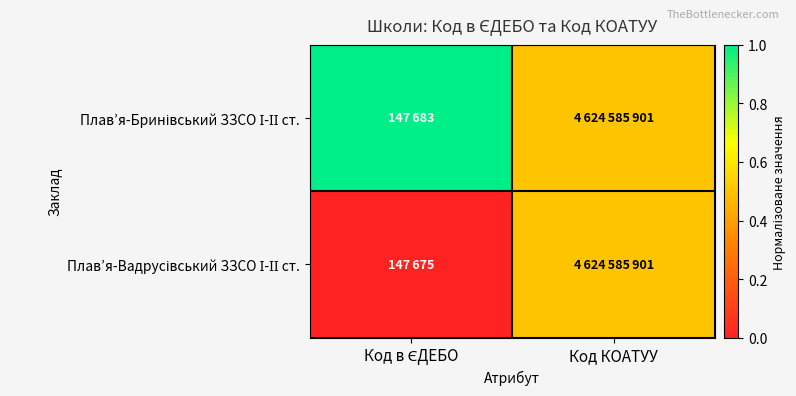

At which category does the chart reach its peak across all series?

Код в ЄДЕБО